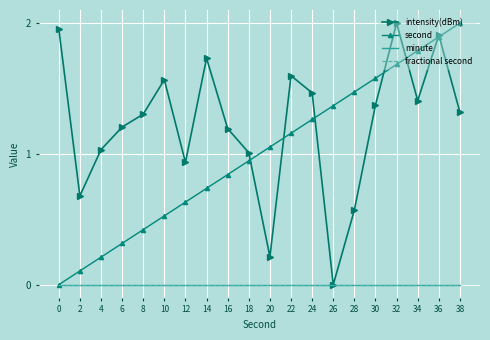

At which category does intensity(dBm) reach its first local peak?

10